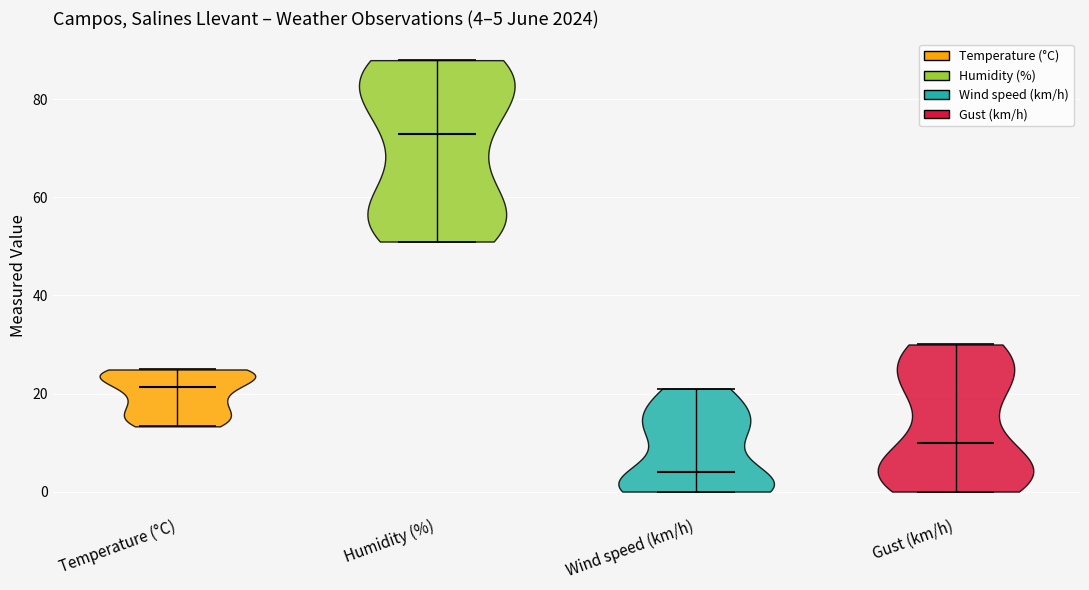

Which violin has the highest median line?

Humidity (%)